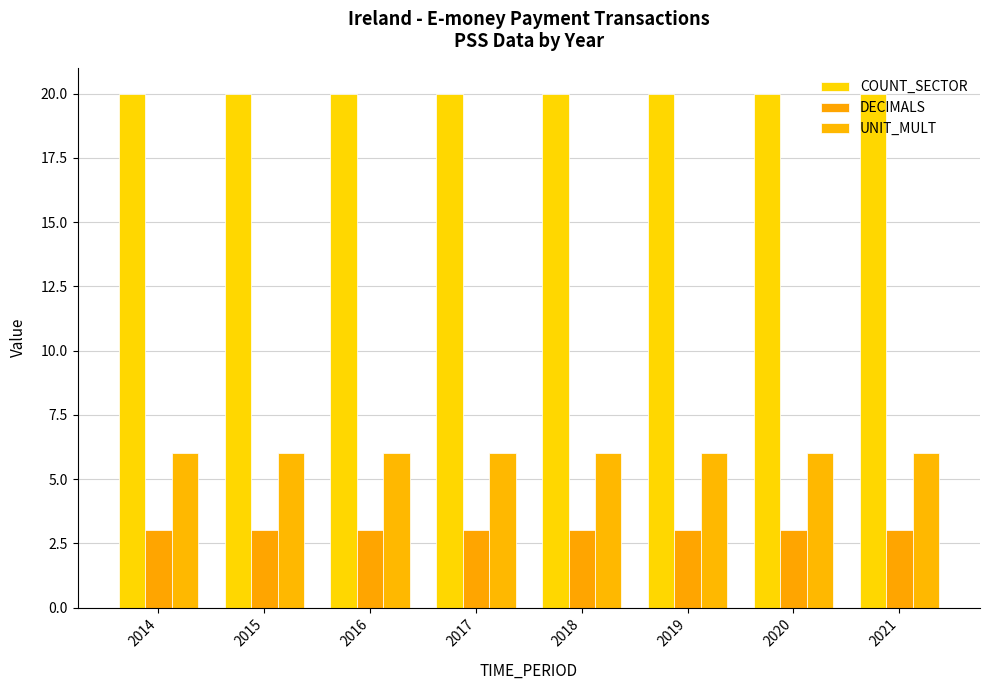

Which series has the largest total across all categories?

COUNT_SECTOR